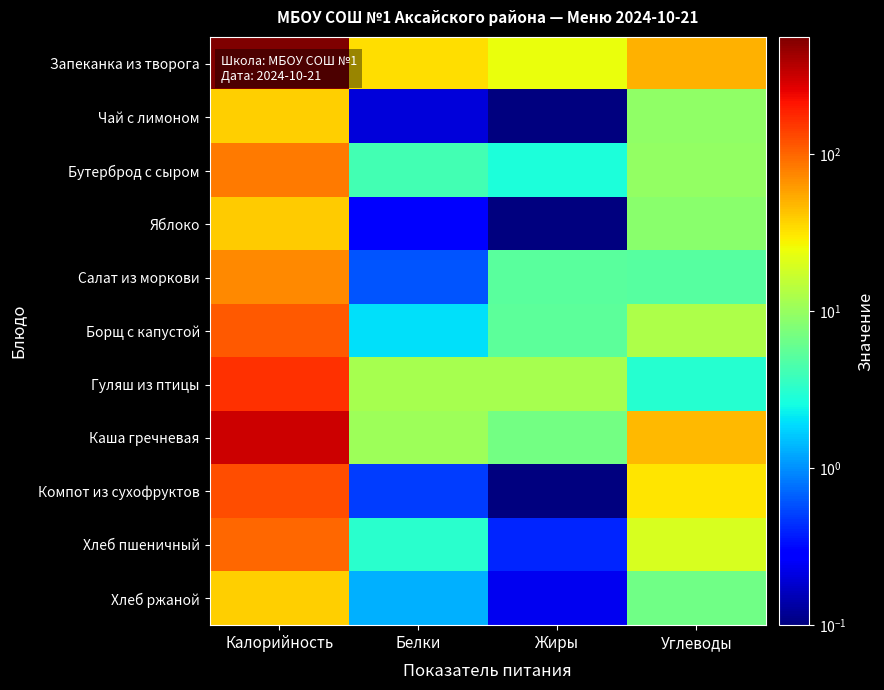

Which category has the lowest value across all series?

Жиры